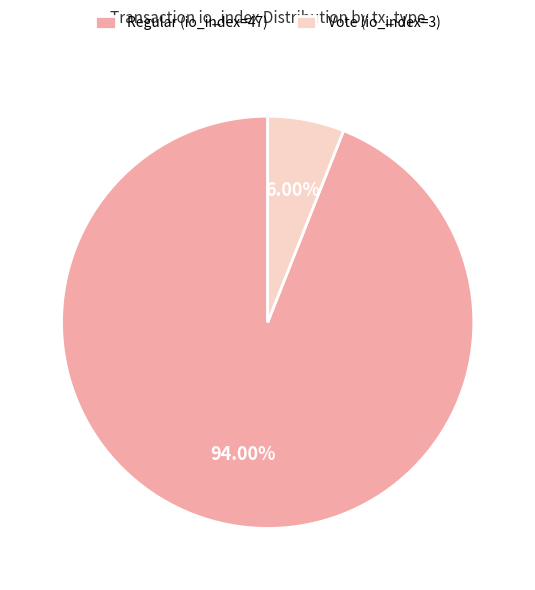

What portion of the pie excludes Vote (io_index=3)?

94.0%